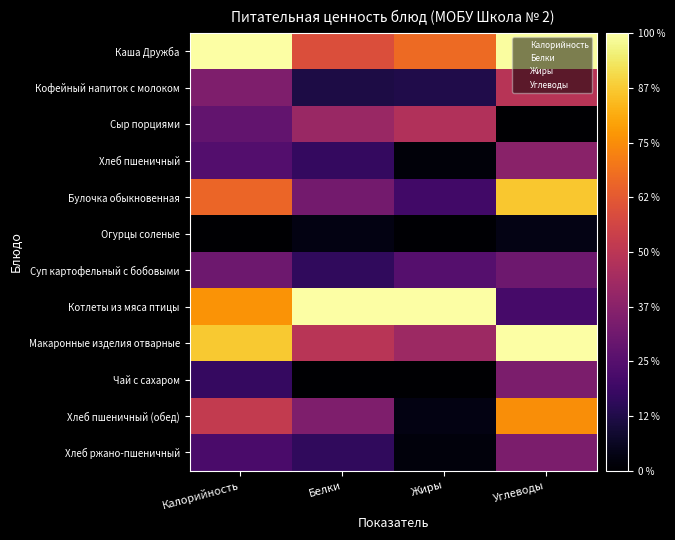

At which category is the sum across all series the highest?

Углеводы